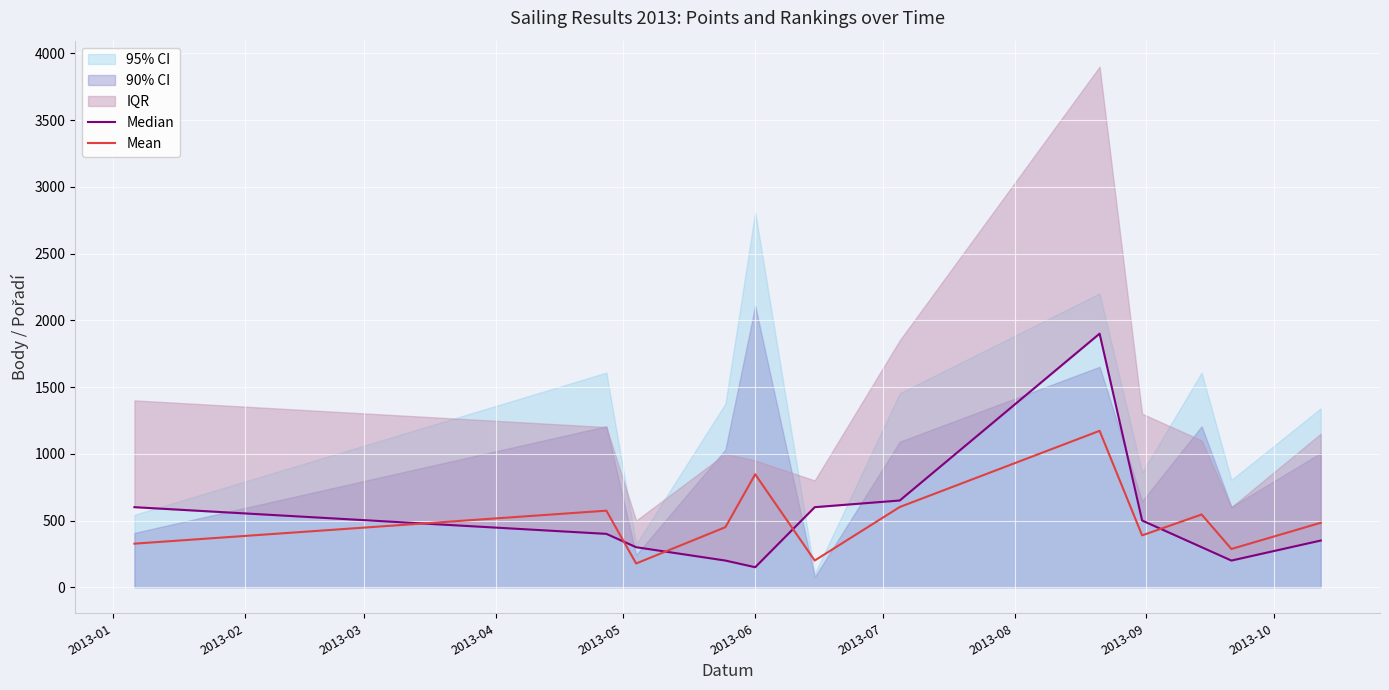

What is the maximum value for Mean?

1172.0